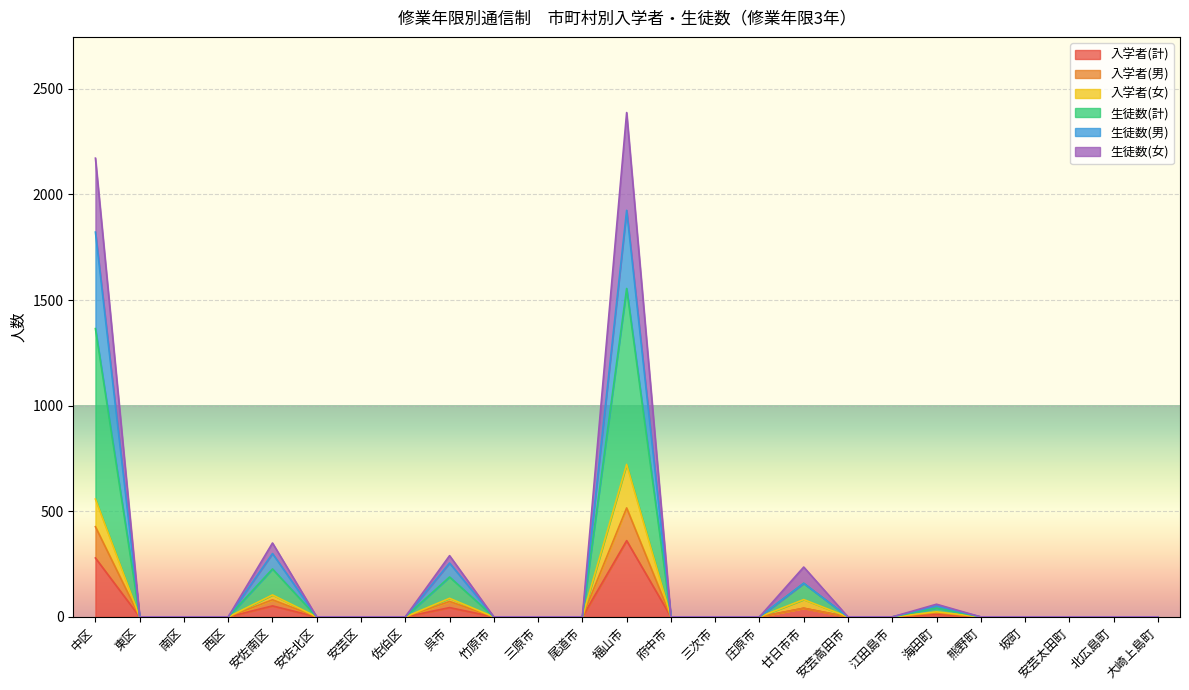

What is the label of the 19th point from the right?

安芸区